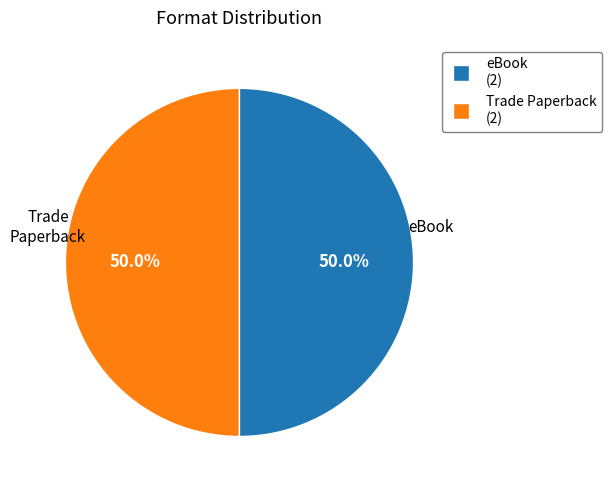

Count the number of slices in the pie.

2